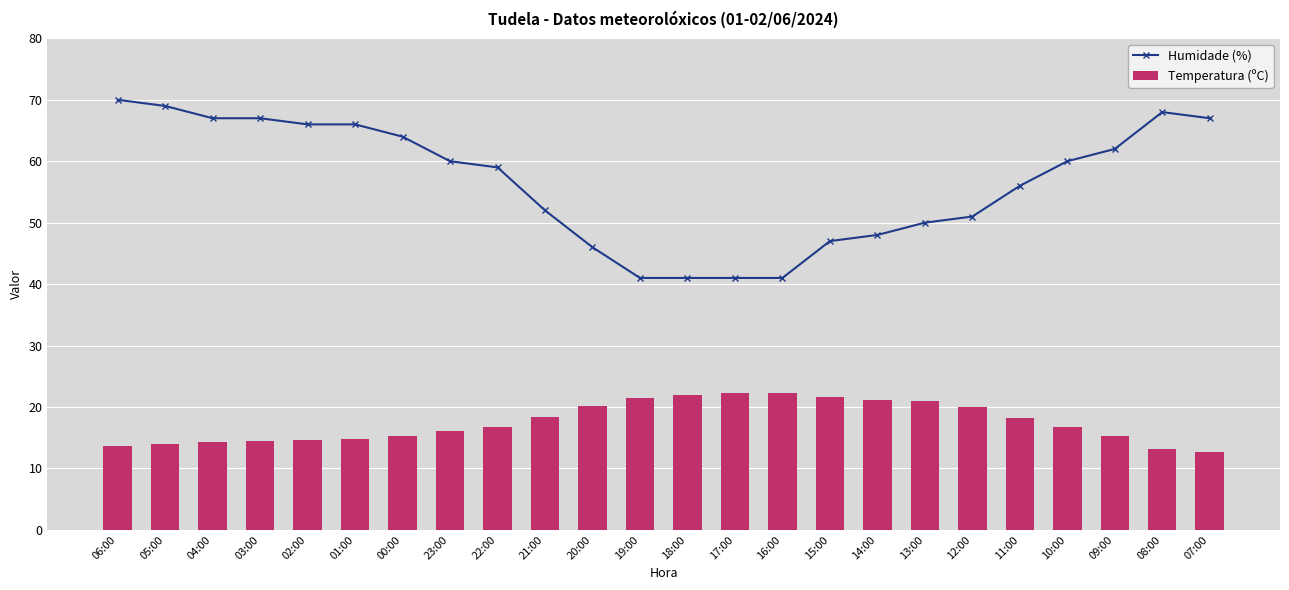

Where is Temperatura (ºC) nearest to the value 17?

22:00